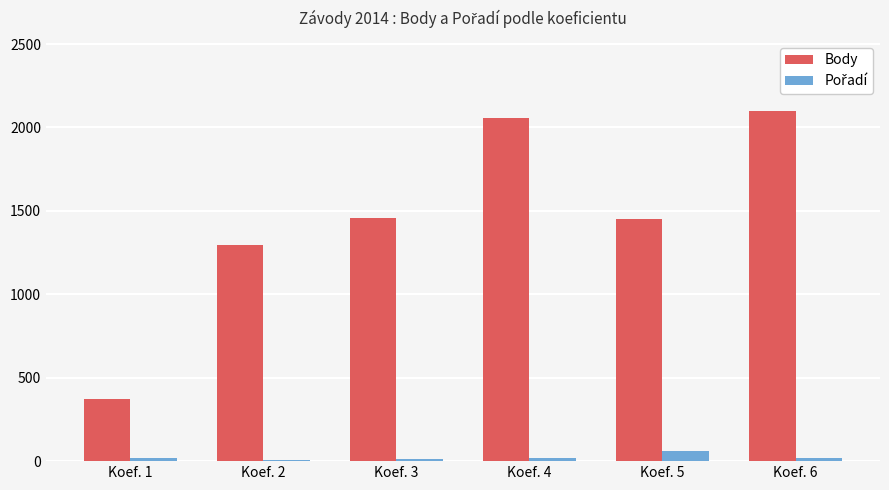

Which series changed the most between Koef. 4 and Koef. 5?

Body